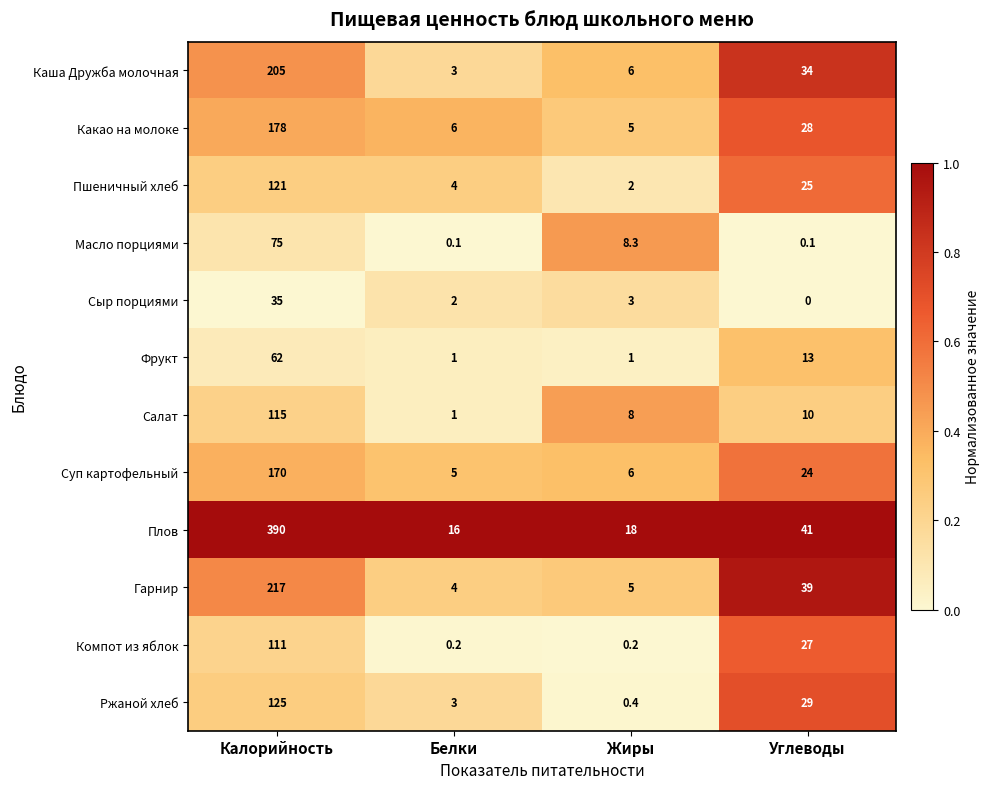

What is the minimum value for Фрукт?

1.0